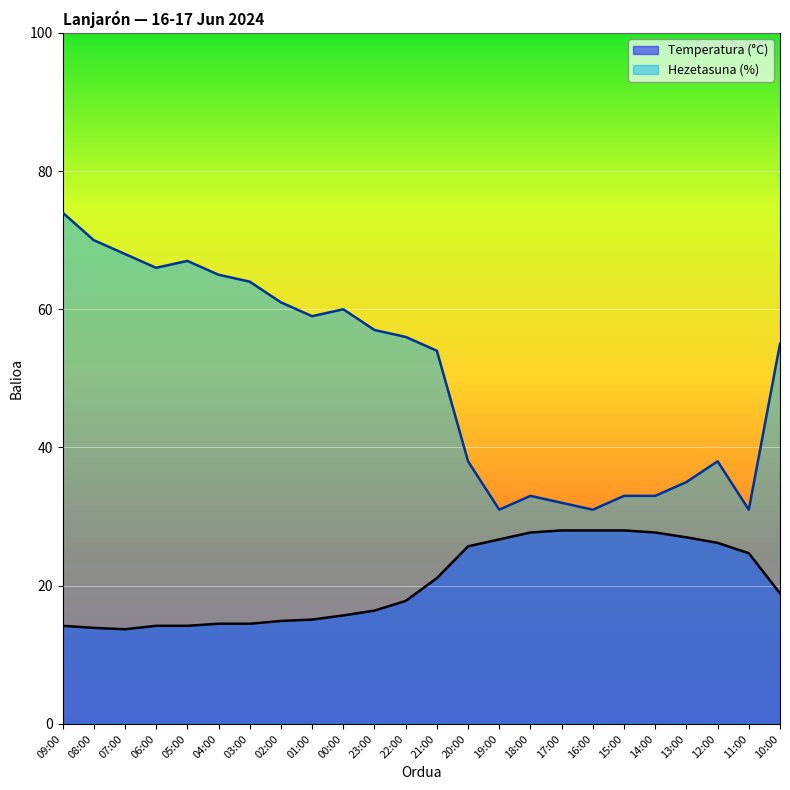

How many lines are shown in the chart?

2